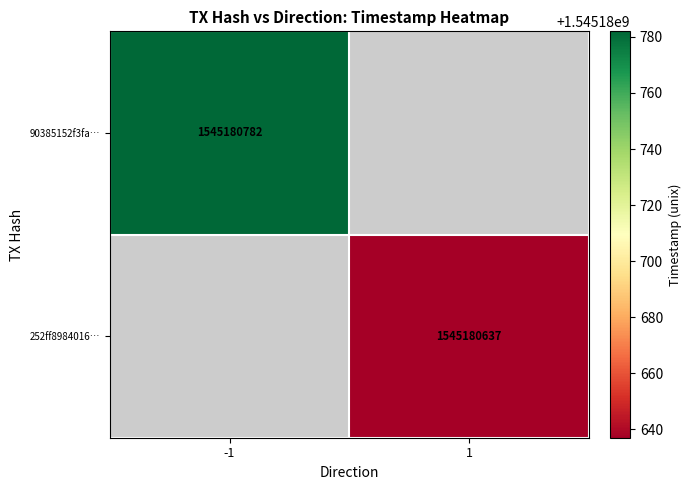

Reading left to right, list all the values displayed in this chart.

90385152f3faf108318444e532758b8eb7e241e: -1	1545180782
252ff8984016b93394cac5724be876d7bc499e0: 1	1545180637